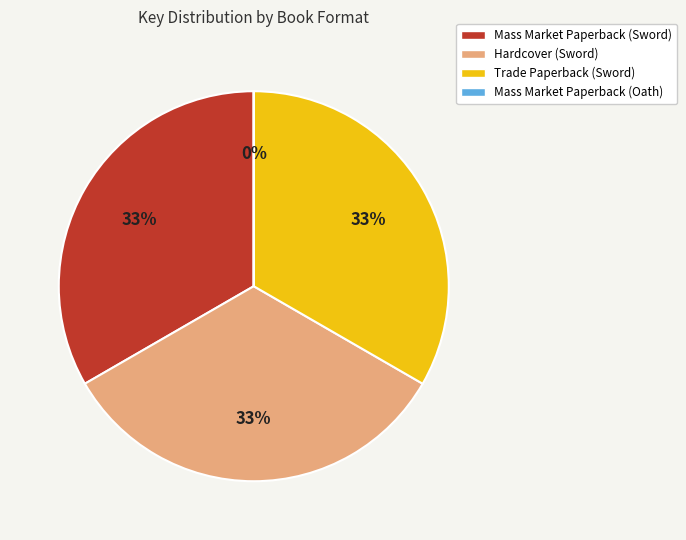

Is the sum of Mass Market Paperback (Sword) and Trade Paperback (Sword) greater than half?

Yes